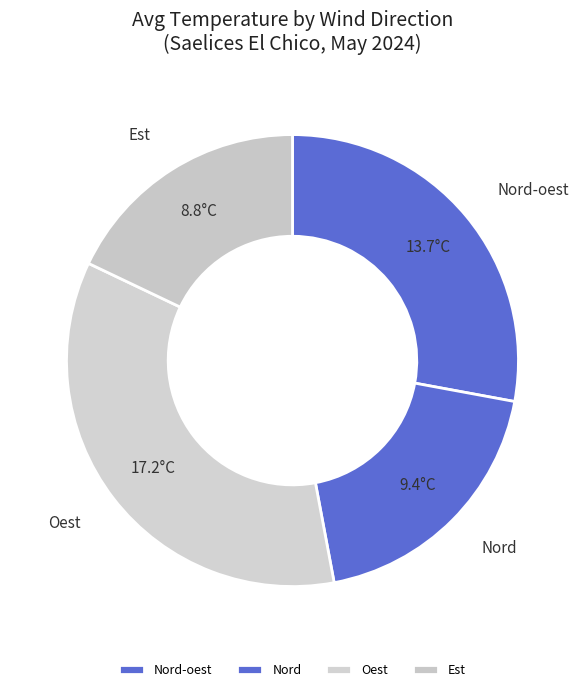

How many segments does this pie chart have?

4